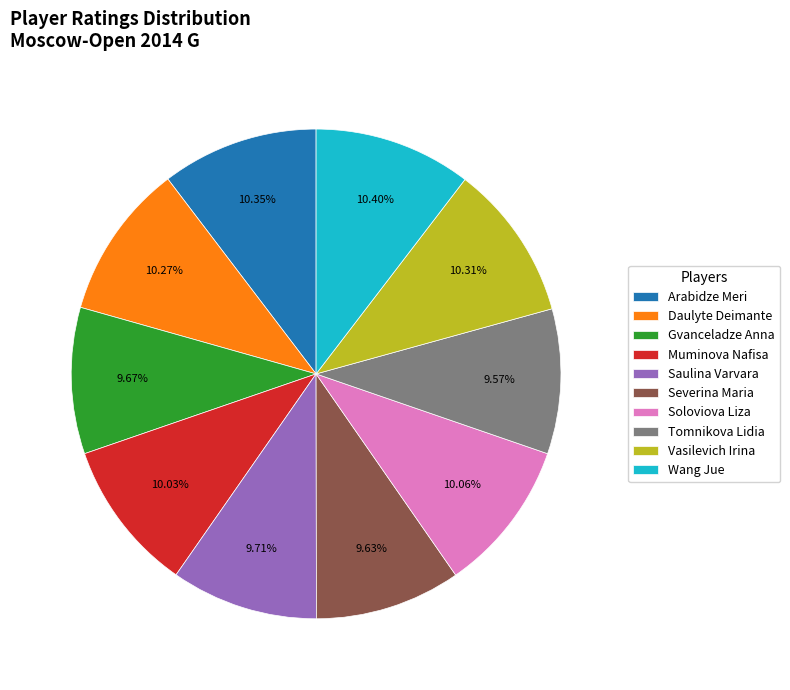

To the nearest percent, what is the average slice percentage?

10%